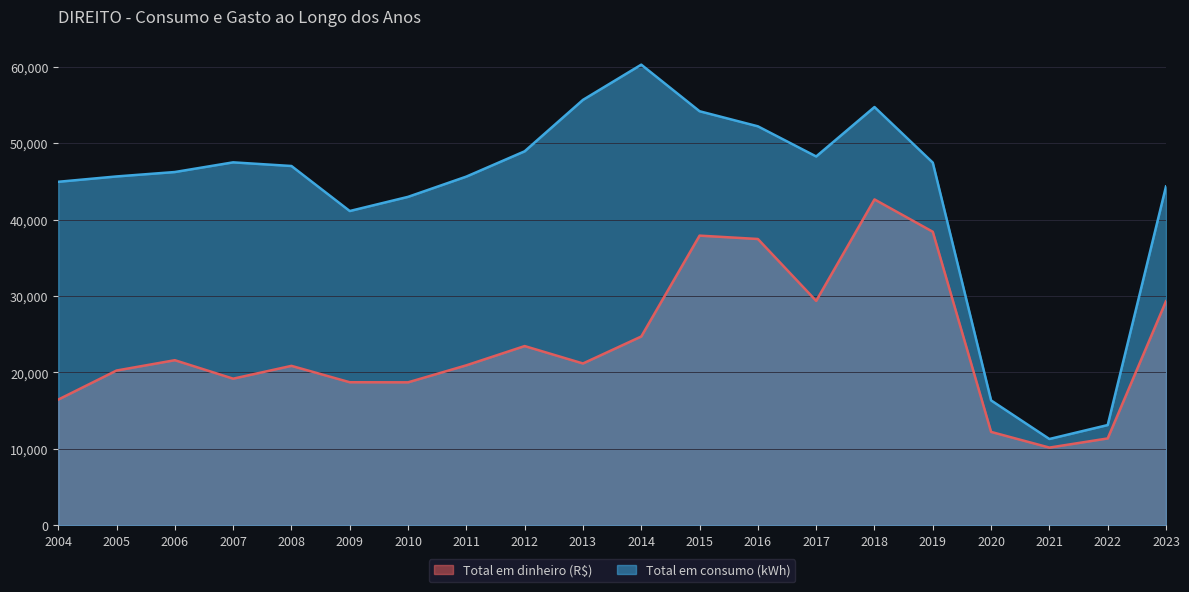

Rank the series by their maximum value, from highest to lowest.

Total em consumo (kWh), Total em dinheiro (R$)